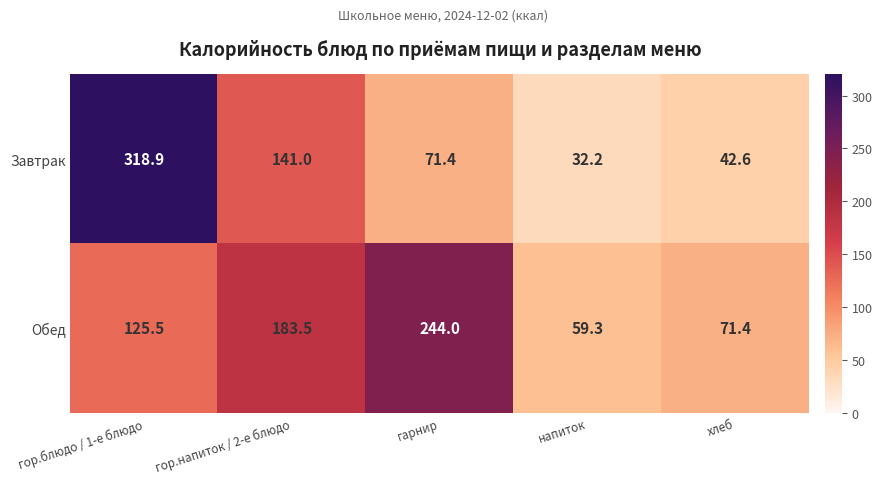

Read the Обед value at гор.блюдо / 1-е блюдо.

125.5